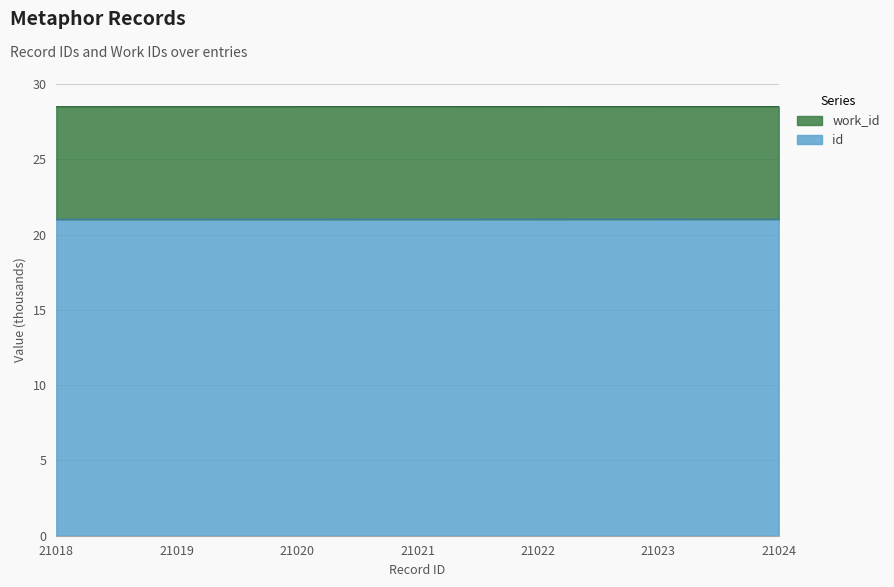

Rank the categories by value from lowest to highest.

21018, 21019, 21020, 21021, 21022, 21023, 21024